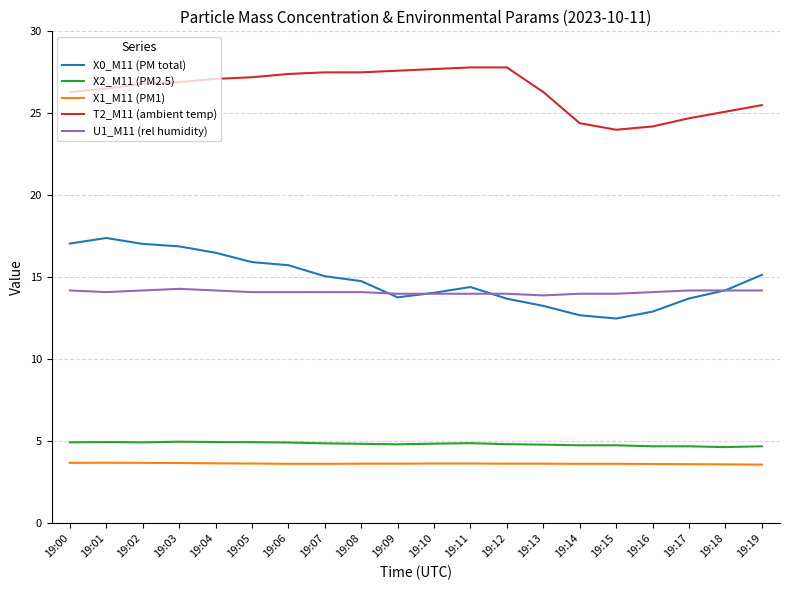

Count the number of data series in this chart.

5